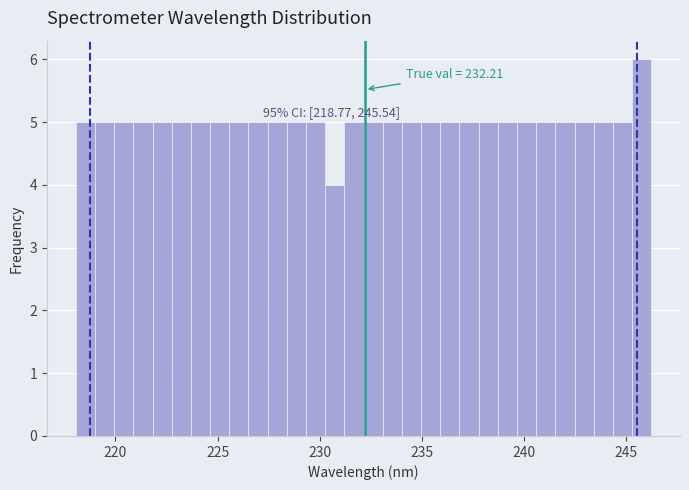

Around what value on the x-axis is the tallest bar? Give the approximate position of its centre, as read against the axis.

246.0